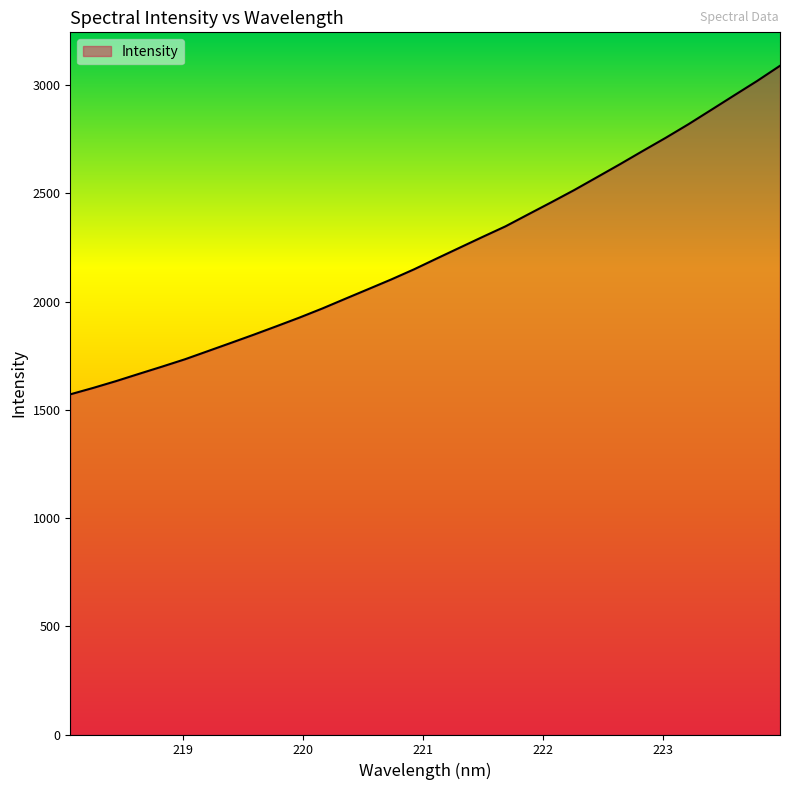

What is the smallest value displayed?

1571.6